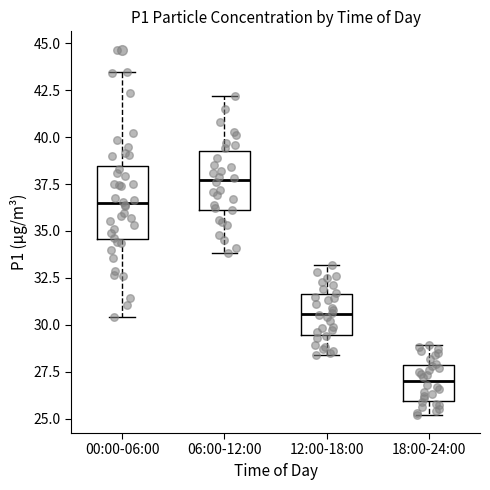

Reading left to right, transcribe this box plot: for each box, give where its median line is, the range the box spans, and where its two whiskers end, as read against the y-axis. The values are not printed on the chart, so give them approximately, as read against the axis.

00:00-06:00: median 36.5, box 34.5 to 38.5, whiskers 30.5 to 43.5
06:00-12:00: median 37.5, box 36.0 to 39.5, whiskers 34.0 to 42.0
12:00-18:00: median 30.5, box 29.5 to 31.5, whiskers 28.5 to 33.0
18:00-24:00: median 27.0, box 26.0 to 28.0, whiskers 25.0 to 29.0